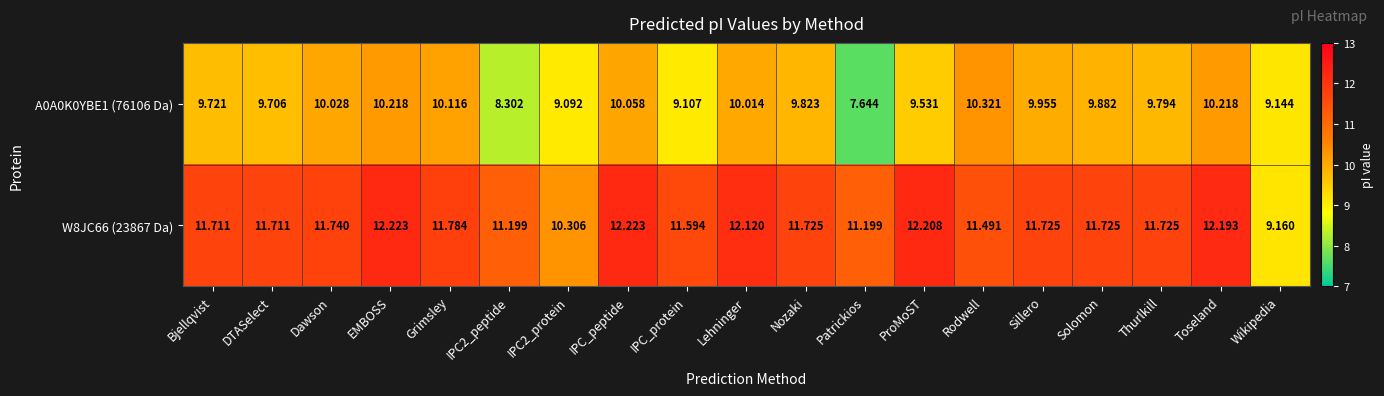

At which category is the sum across all series the highest?

EMBOSS